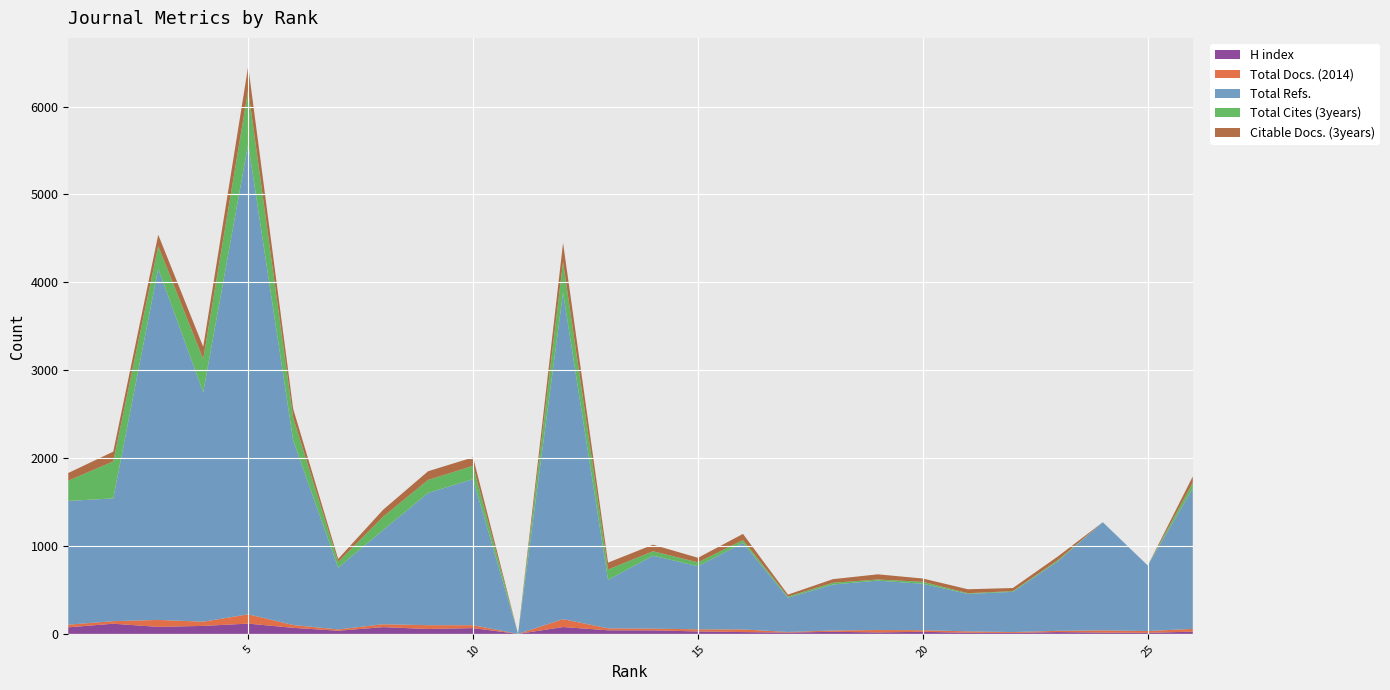

Reading left to right, extract all data points from this chart.

H index: 1=75	2=116	3=80	4=91	5=117	6=69	7=36	8=77	9=56	10=66	11=0	12=78	13=41	14=40	15=28	16=21	17=15	18=24	19=17	20=24	21=13	22=11	23=21	24=15	25=12	26=26
Total Docs. (2014): 1=30	2=29	3=79	4=48	5=106	6=32	7=15	8=33	9=43	10=33	11=0	12=90	13=22	14=20	15=24	16=30	17=7	18=15	19=27	20=18	21=16	22=10	23=14	24=25	25=21	26=31
Total Refs.: 1=1408	2=1397	3=3998	4=2610	5=5352	6=2100	7=703	8=1072	9=1505	10=1662	11=0	12=3716	13=552	14=830	15=718	16=985	17=389	18=523	19=562	20=528	21=426	22=457	23=791	24=1231	25=745	26=1598
Total Cites (3years): 1=231	2=421	3=256	4=380	5=615	6=260	7=64	8=152	9=148	10=152	11=0	12=349	13=118	14=50	15=44	16=32	17=14	18=20	19=13	20=23	21=8	22=9	23=13	24=0	25=0	26=66
Citable Docs. (3years): 1=87	2=111	3=129	4=138	5=269	6=100	7=35	8=79	9=99	10=96	11=0	12=216	13=78	14=75	15=52	16=70	17=22	18=41	19=59	20=37	21=45	22=35	23=42	24=0	25=0	26=71